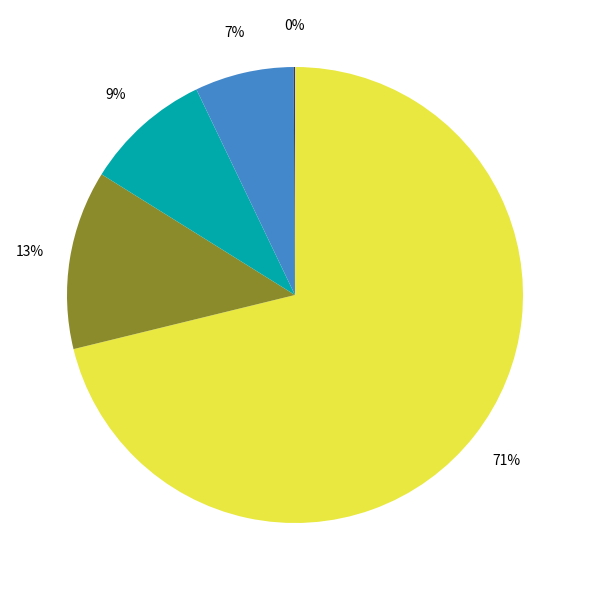

To the nearest percent, what is the difference between the largest and smallest slice percentages?

71%